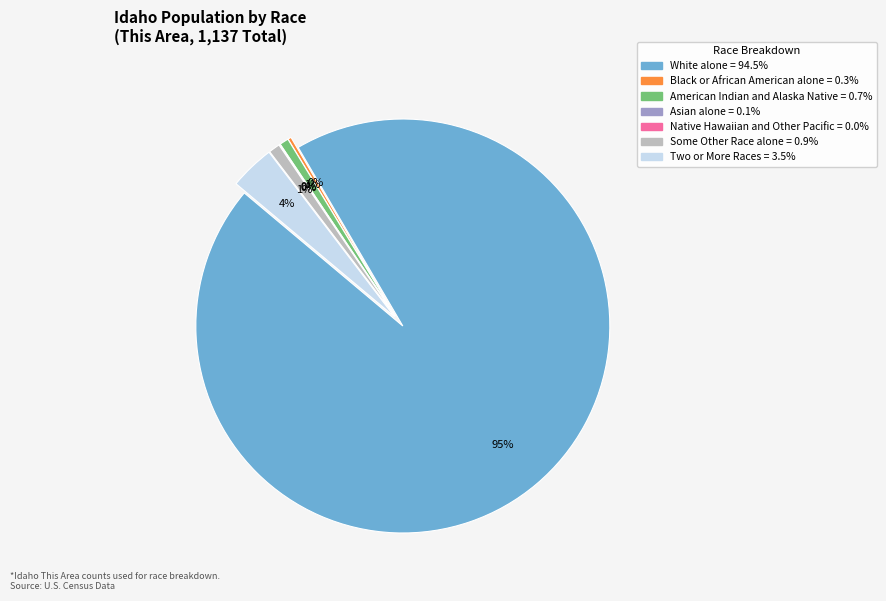

How many segments does this pie chart have?

7